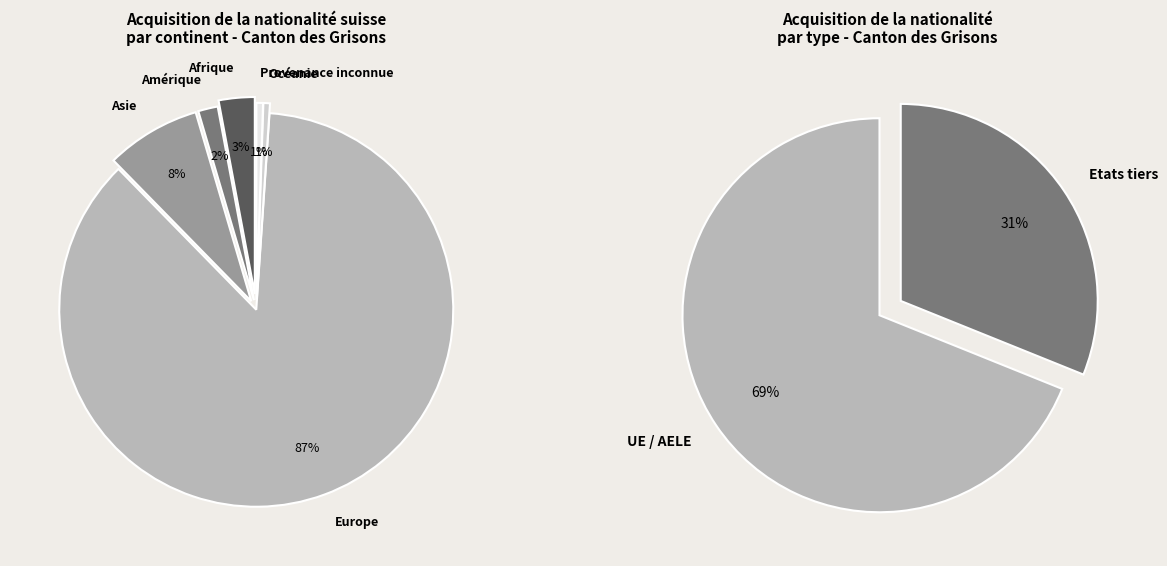

How many segments does this pie chart have?

6